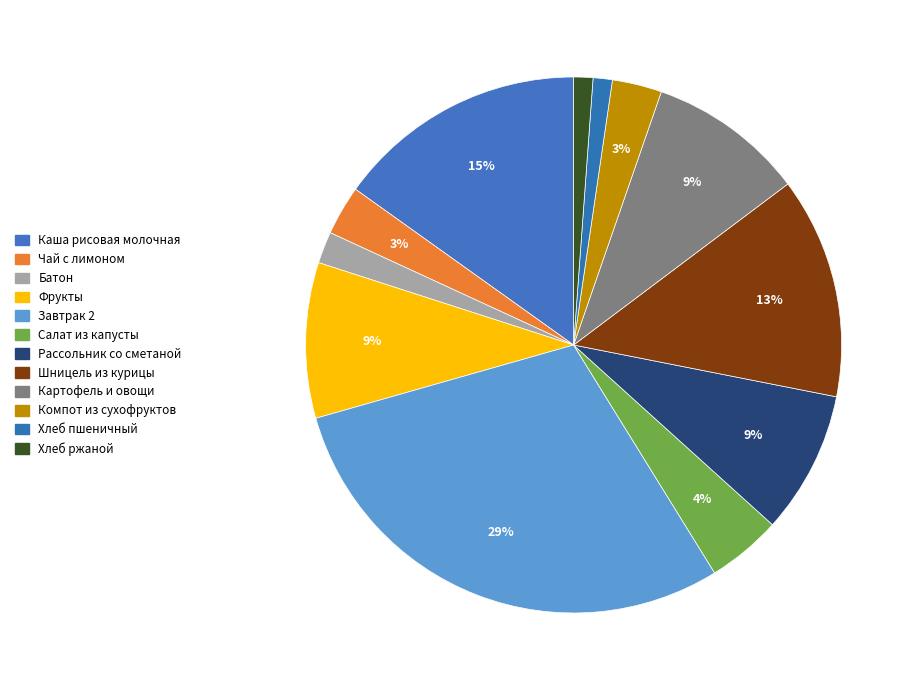

How many slices are in this pie chart?

12